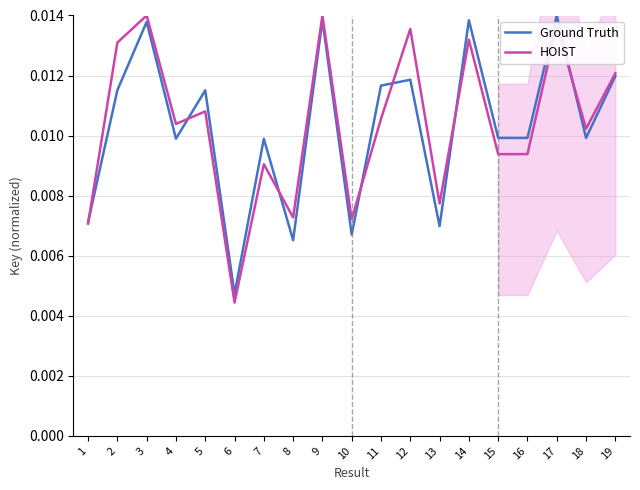

The value of HOIST at 7 is 0.0. True or false?

True